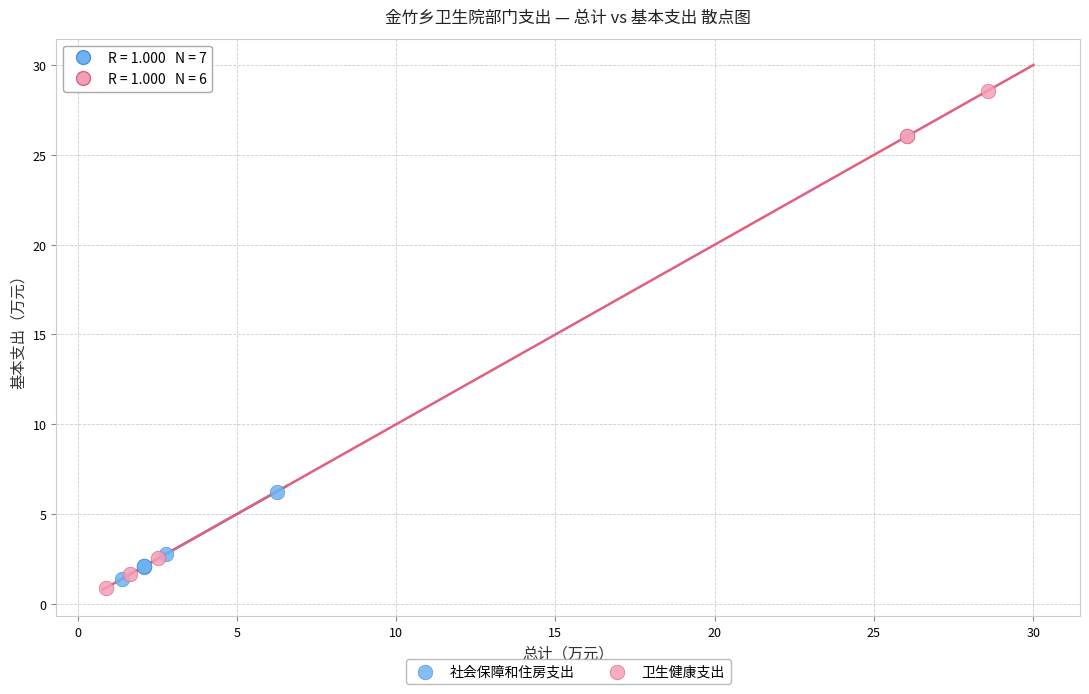

Which series contains the highest Y value?

卫生健康支出